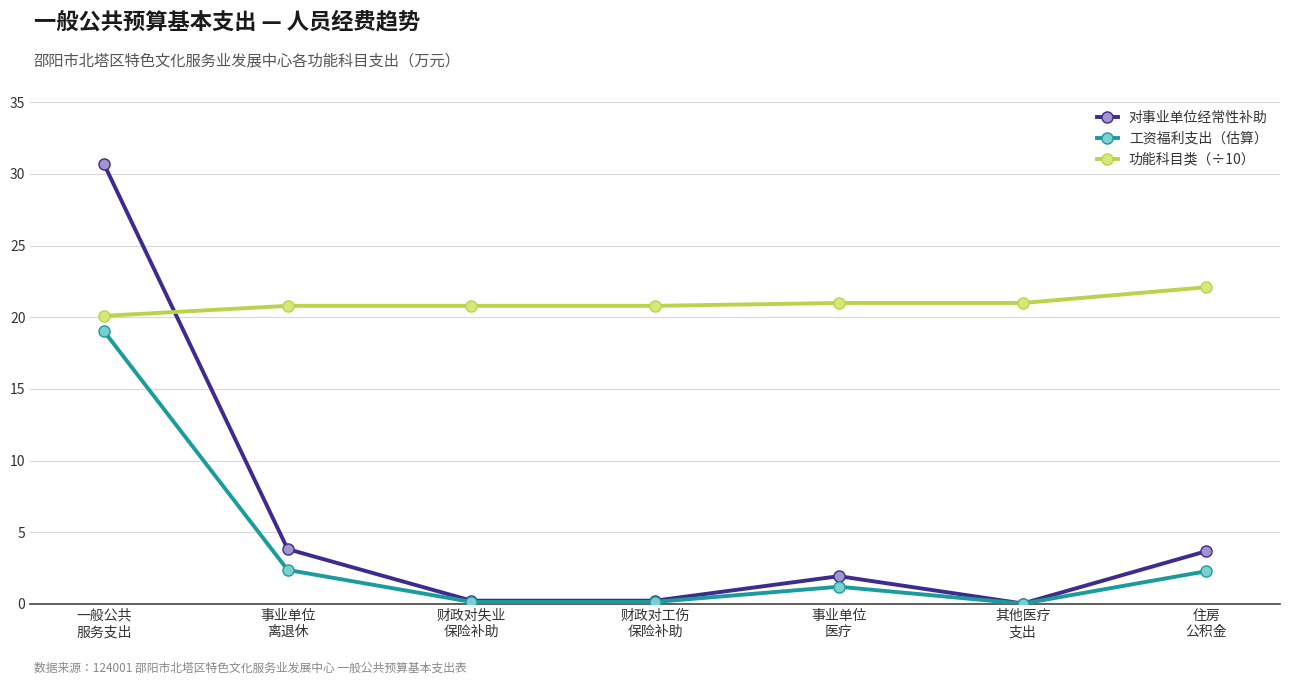

What is the label of the 6th point from the left?

其他医疗
支出